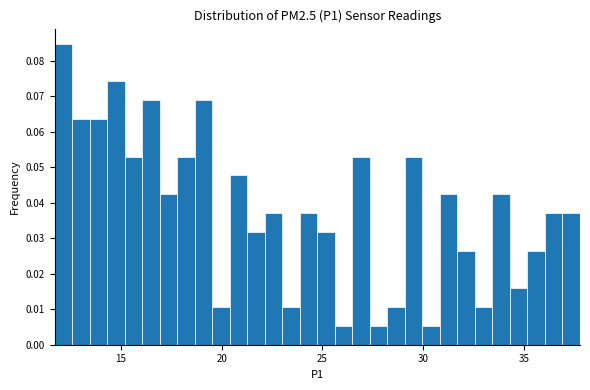

Read against the x-axis, roughly where is the centre of the tallest bar?

12.0